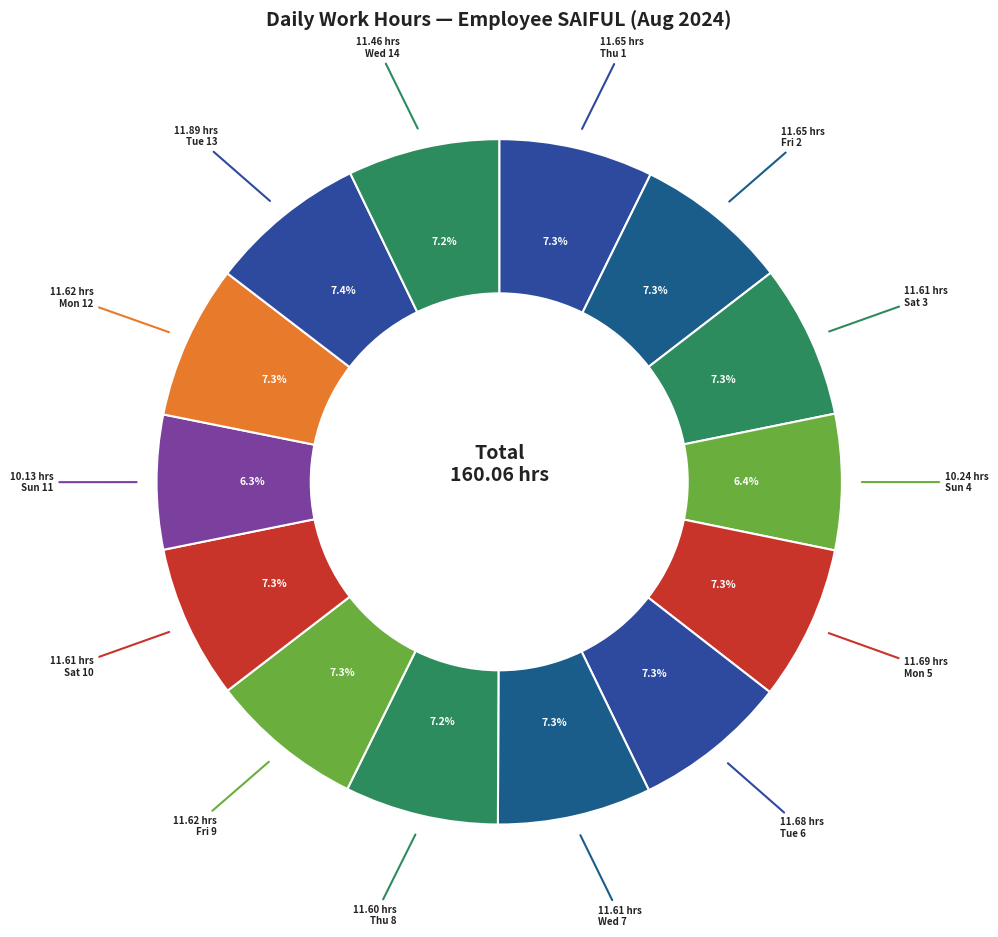

How many slices are in this pie chart?

14